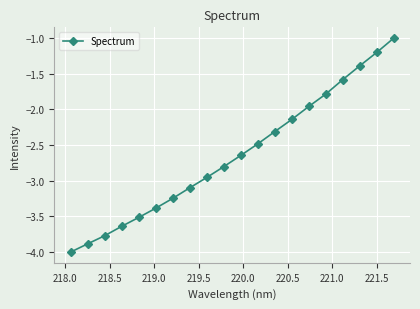

What is the minimum value shown in the chart?

-4.0